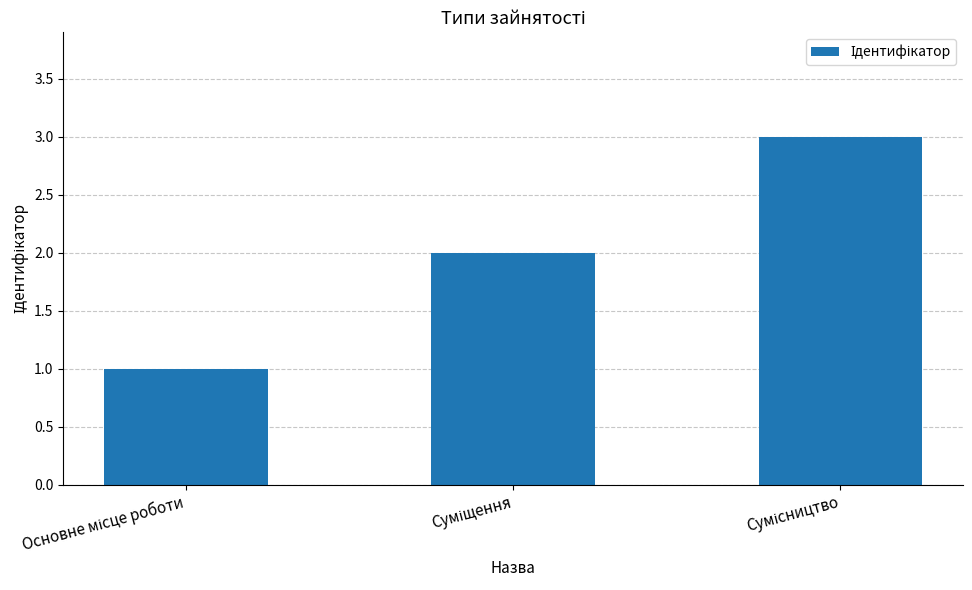

What is the maximum value shown in the chart?

3